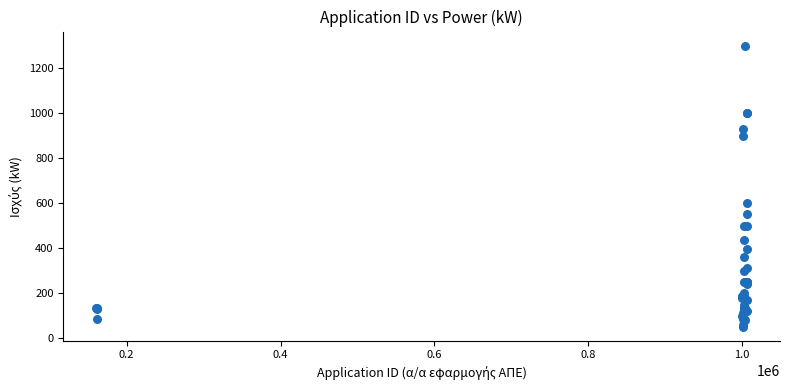

What Y value in the scatter plot is closest to 675?

600.6